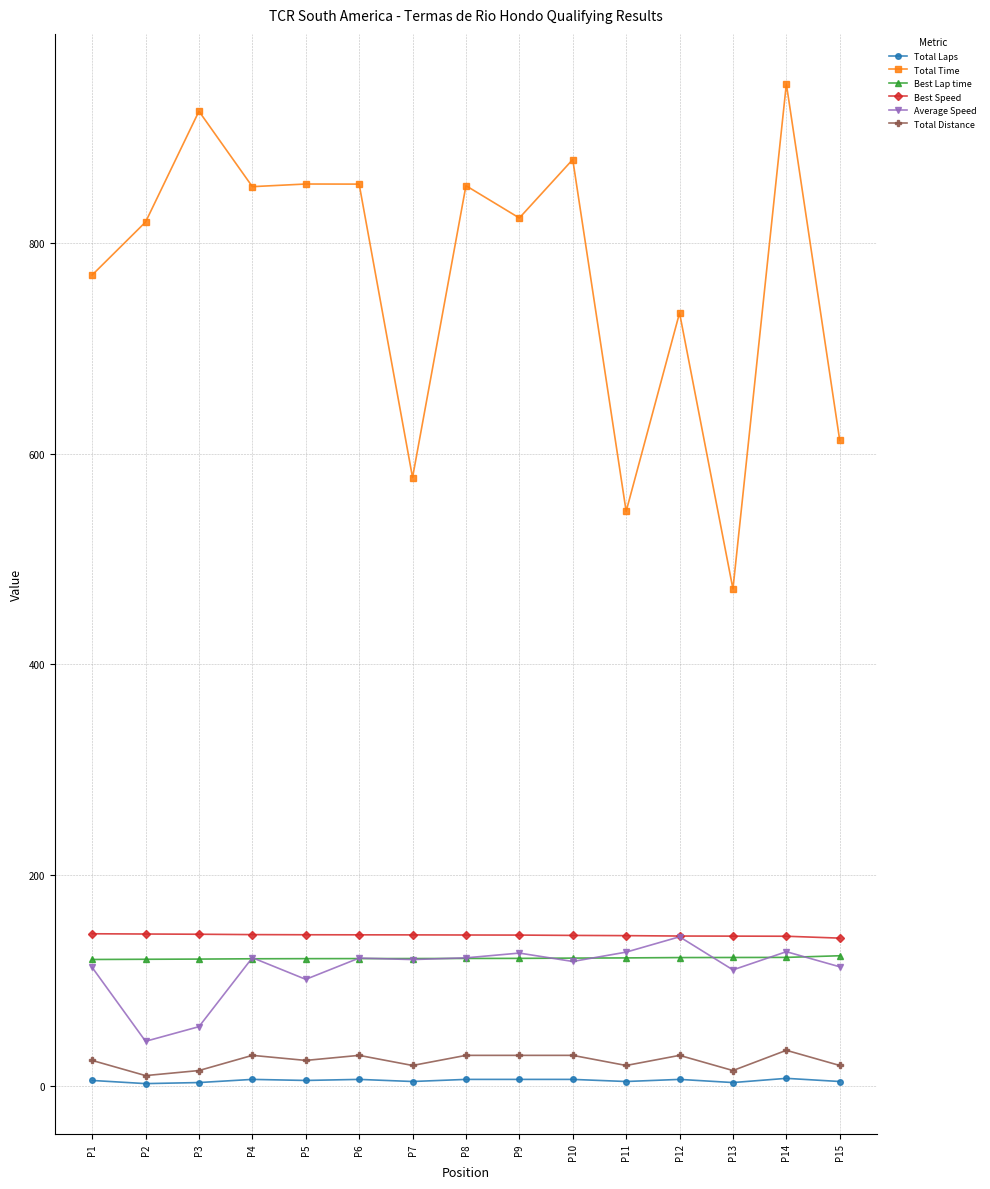

Which series has the widest spread of values?

Total Time